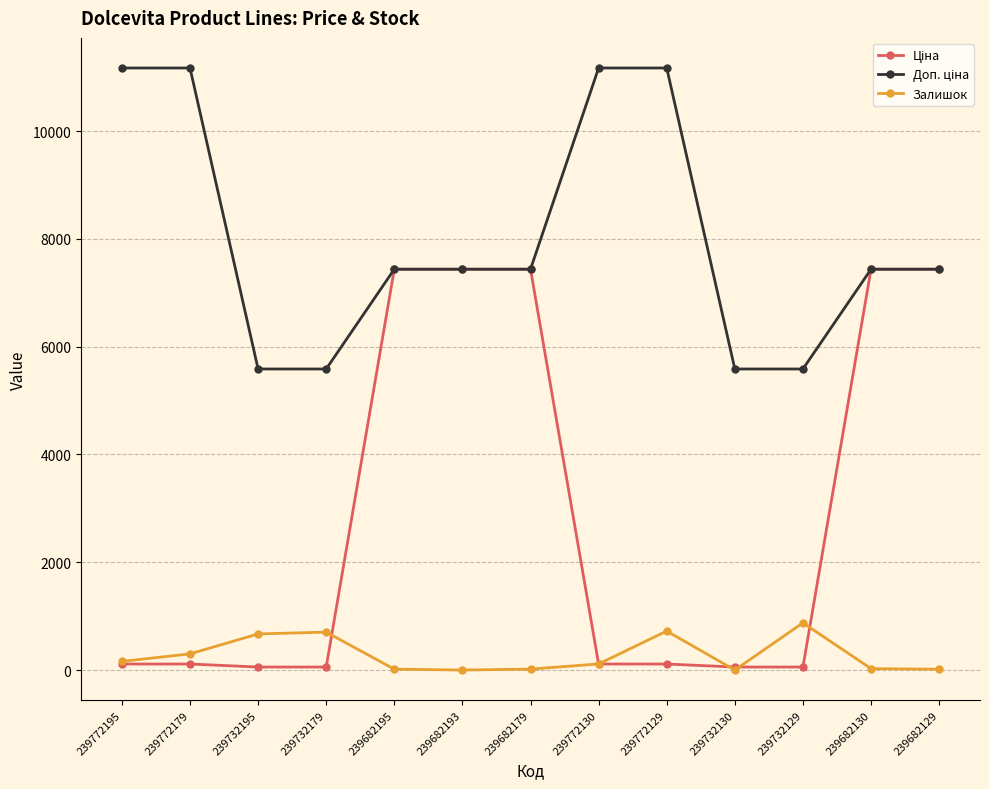

At how many categories does at least one series exceed 3971?

13